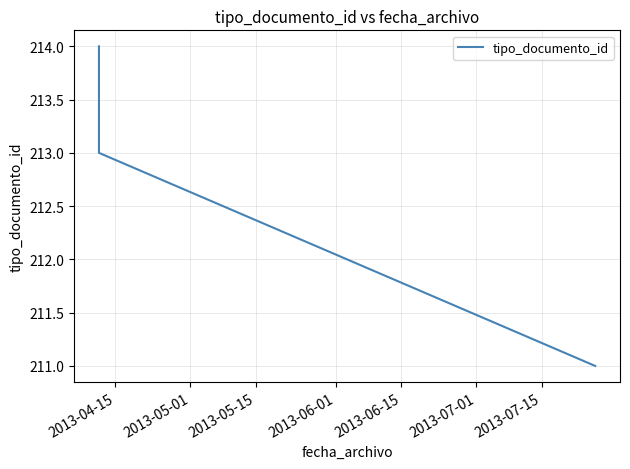

What is the sum of all values?

638